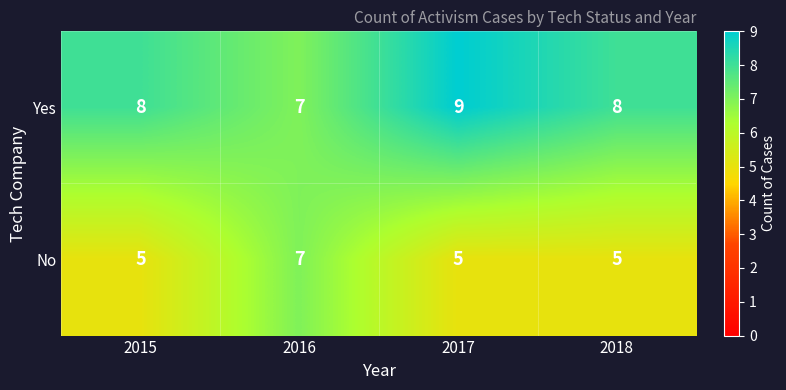

What is the minimum value for No?

5